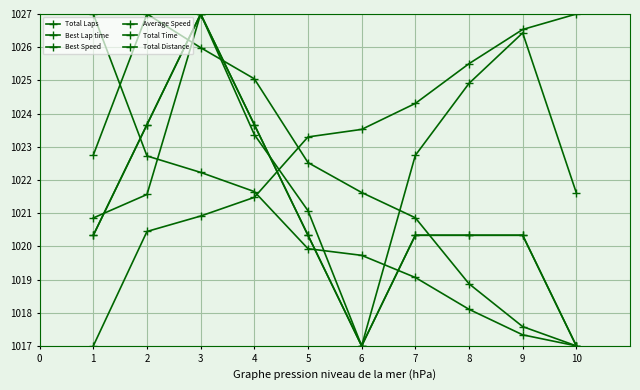

Is this an area chart (filled region under the line)?

No